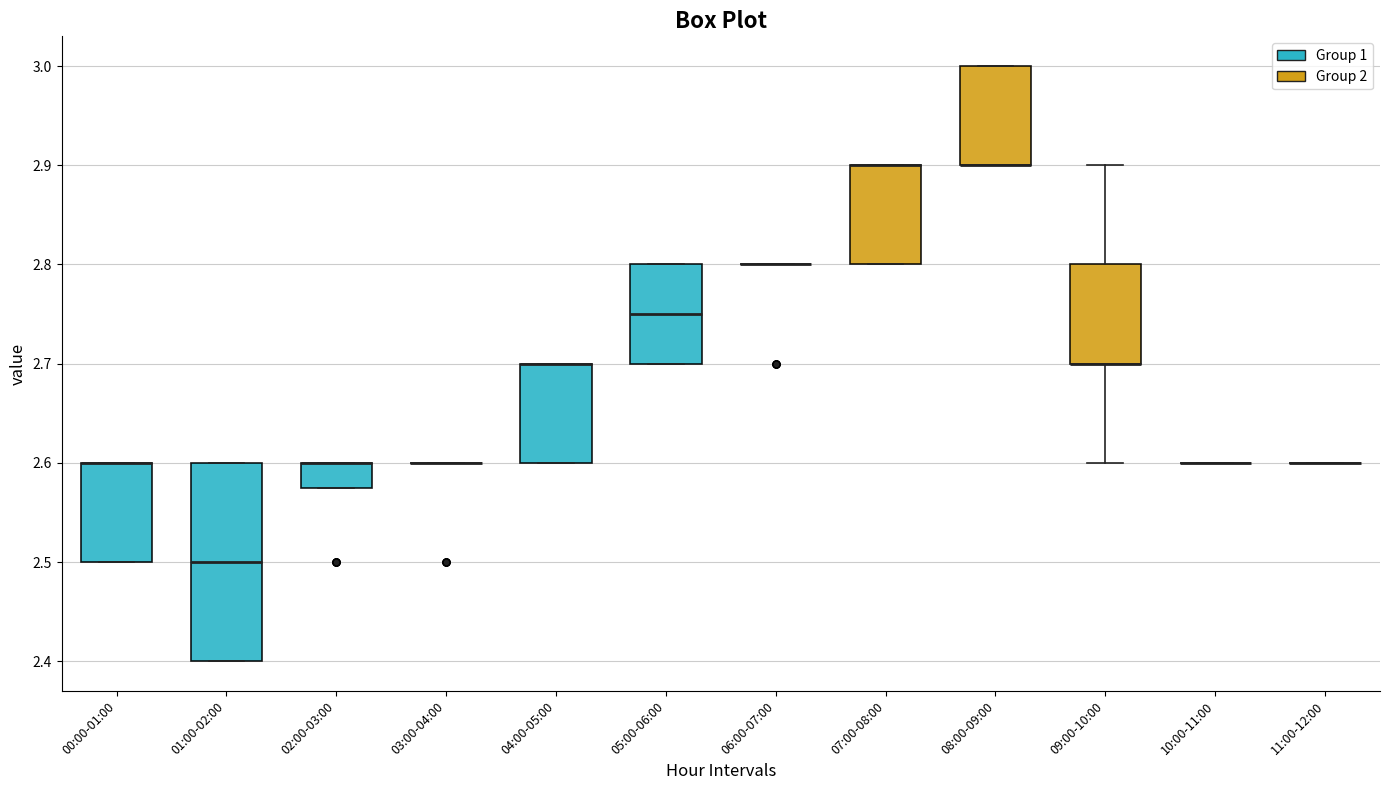

Reading left to right, transcribe this box plot: for each box, give where its median line is, the range the box spans, and where its two whiskers end, as read against the y-axis. The values are not printed on the chart, so give them approximately, as read against the axis.

00:00-01:00: median 2.60 (drawn on the box's upper edge), box 2.50 to 2.60, whiskers 2.50 to 2.60
01:00-02:00: median 2.50, box 2.40 to 2.60, whiskers 2.40 to 2.60
02:00-03:00: median 2.60 (drawn on the box's upper edge), box 2.58 to 2.60, whiskers 2.58 to 2.60
03:00-04:00: box collapsed to a line at 2.60, whiskers 2.60 to 2.60
04:00-05:00: median 2.70 (drawn on the box's upper edge), box 2.60 to 2.70, whiskers 2.60 to 2.70
05:00-06:00: median 2.75, box 2.70 to 2.80, whiskers 2.70 to 2.80
06:00-07:00: box collapsed to a line at 2.80, whiskers 2.80 to 2.80
07:00-08:00: median 2.90 (drawn on the box's upper edge), box 2.80 to 2.90, whiskers 2.80 to 2.90
08:00-09:00: median 2.90 (drawn on the box's lower edge), box 2.90 to 3.00, whiskers 2.90 to 3.00
09:00-10:00: median 2.70 (drawn on the box's lower edge), box 2.70 to 2.80, whiskers 2.60 to 2.90
10:00-11:00: box collapsed to a line at 2.60, whiskers 2.60 to 2.60
11:00-12:00: box collapsed to a line at 2.60, whiskers 2.60 to 2.60